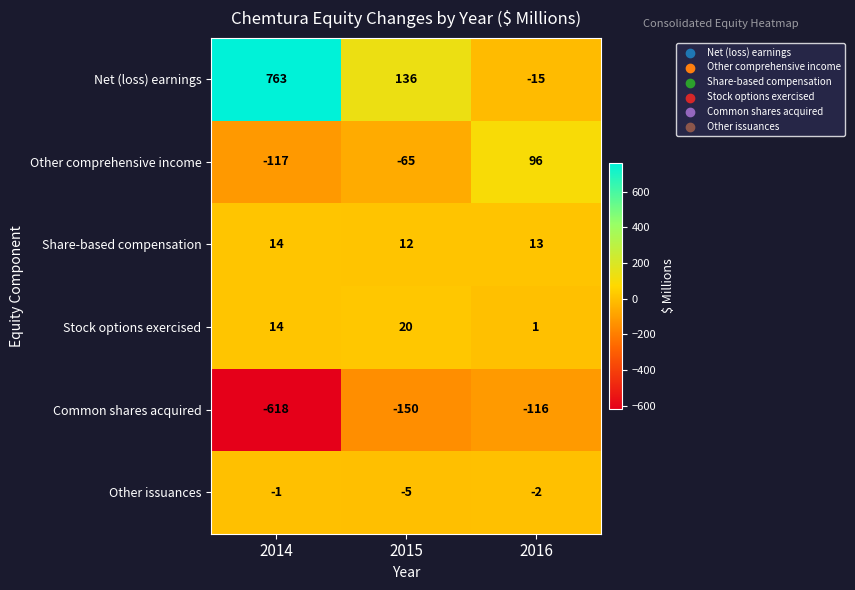

Which series has the largest total across all categories?

Net (loss) earnings